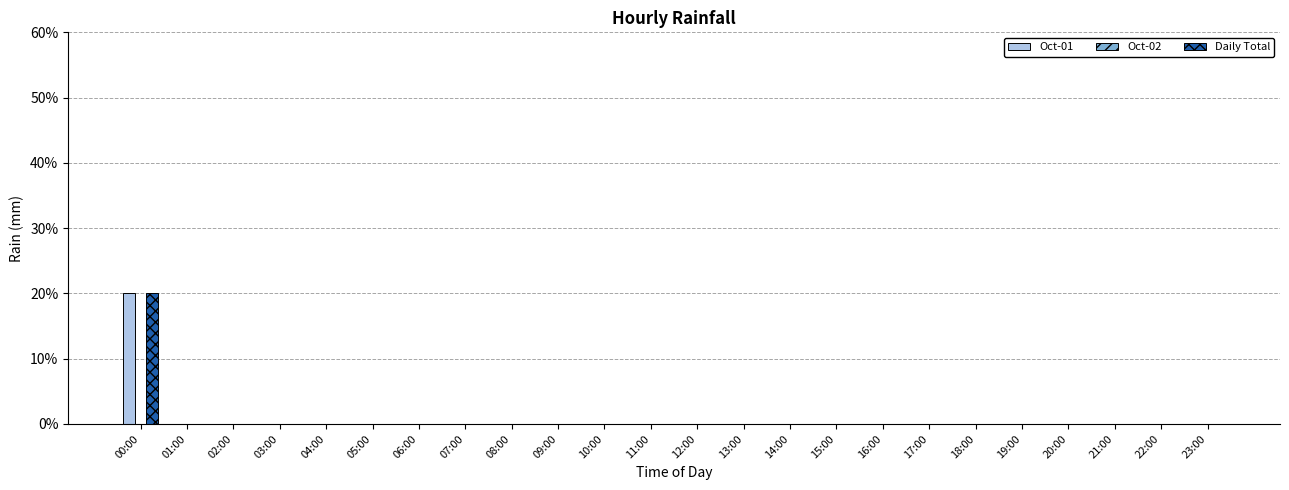

How many data points in Daily Total are above 0?

1